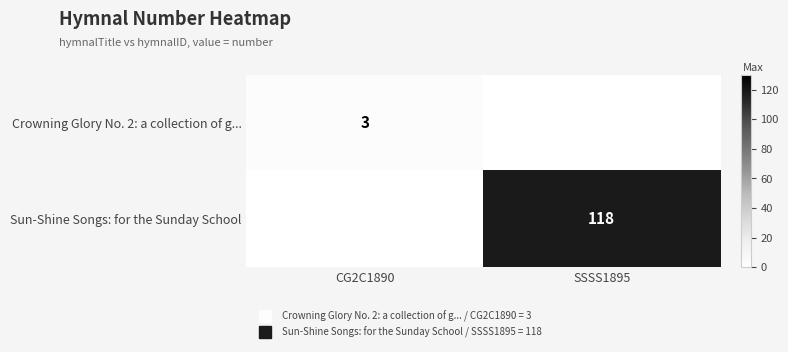

At SSSS1895, list the series in order from smallest to largest.

Crowning Glory No. 2: a collection of g..., Sun-Shine Songs: for the Sunday School